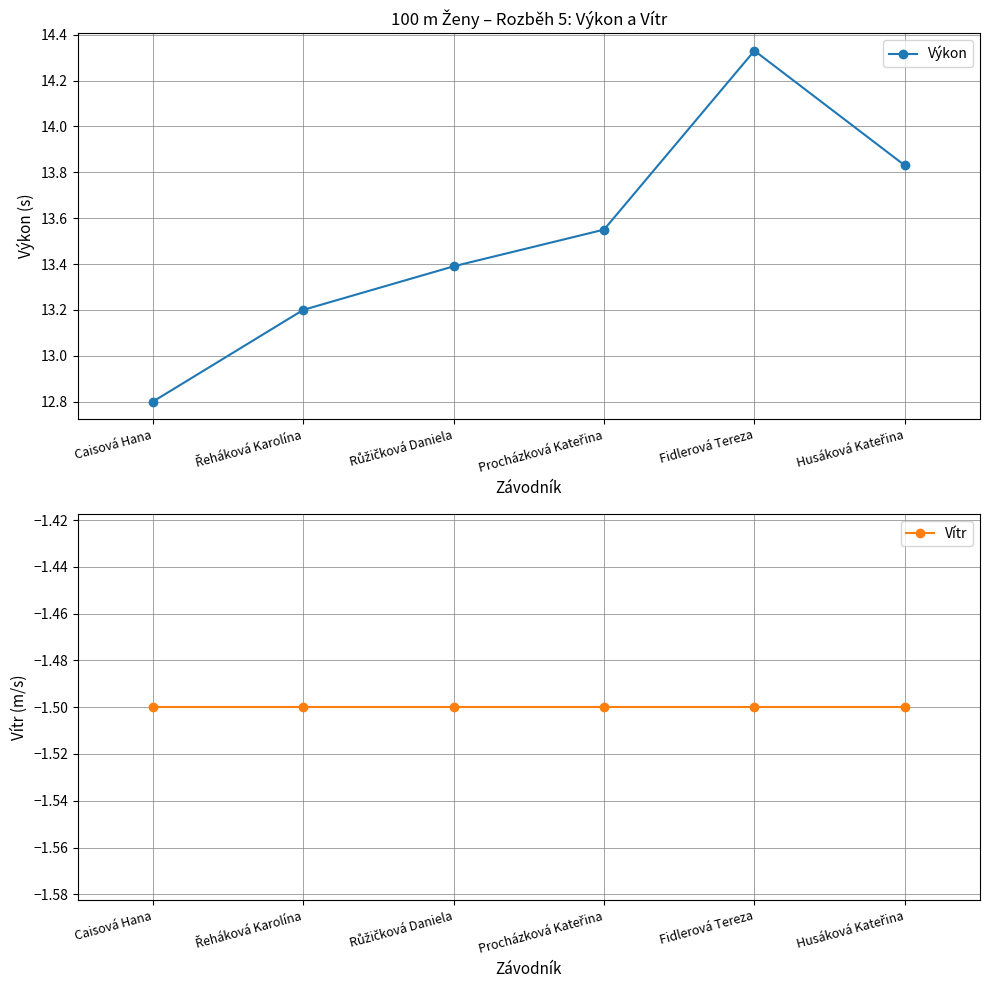

Reading left to right, extract all data points from this chart.

Výkon: Caisová Hana=12.8	Řeháková Karolína=13.2	Růžičková Daniela=13.4	Procházková Kateřina=13.6	Fidlerová Tereza=14.3	Husáková Kateřina=13.8
Vítr: Caisová Hana=-1.5	Řeháková Karolína=-1.5	Růžičková Daniela=-1.5	Procházková Kateřina=-1.5	Fidlerová Tereza=-1.5	Husáková Kateřina=-1.5